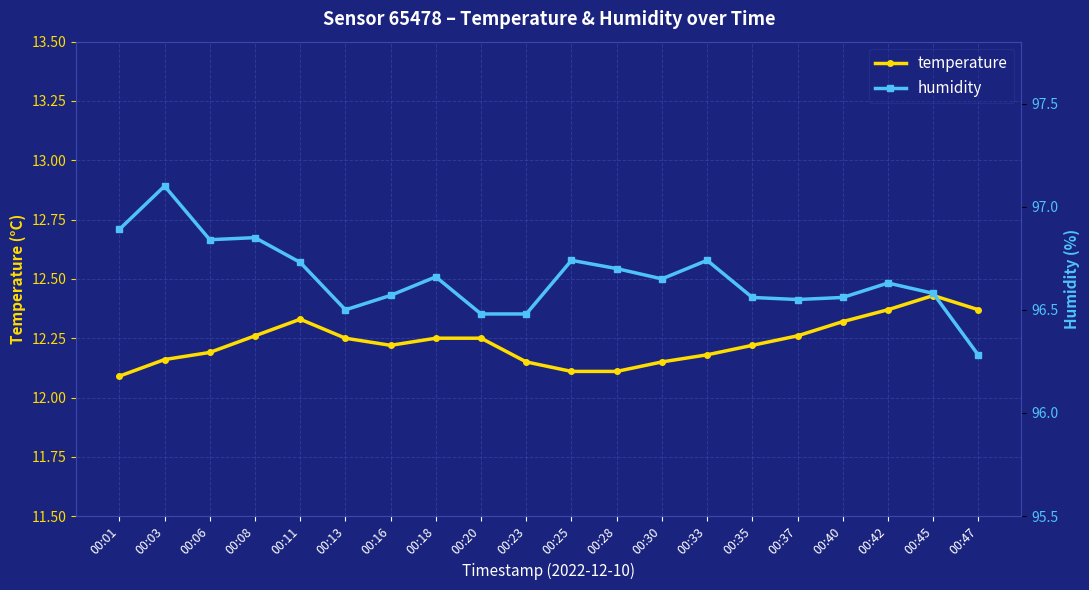

Is the value of humidity at 00:25 greater than the value of temperature at 00:08?

Yes